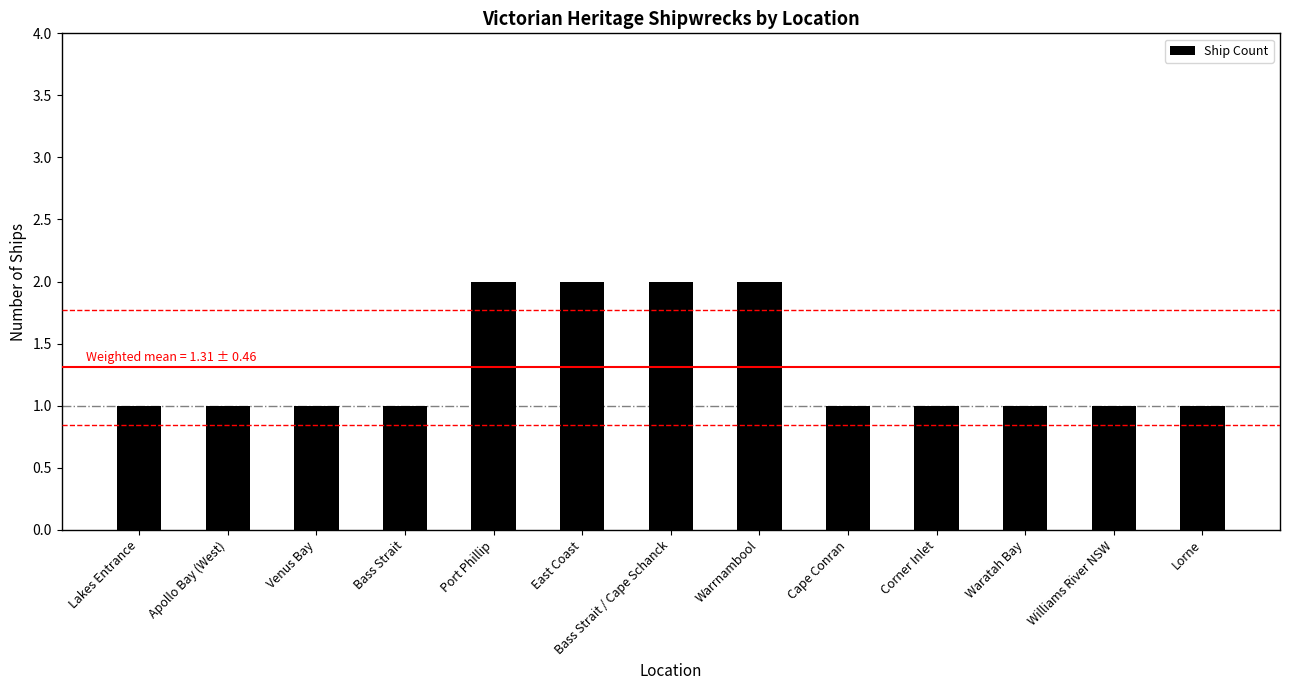

What is the difference between the second highest and minimum values?

1